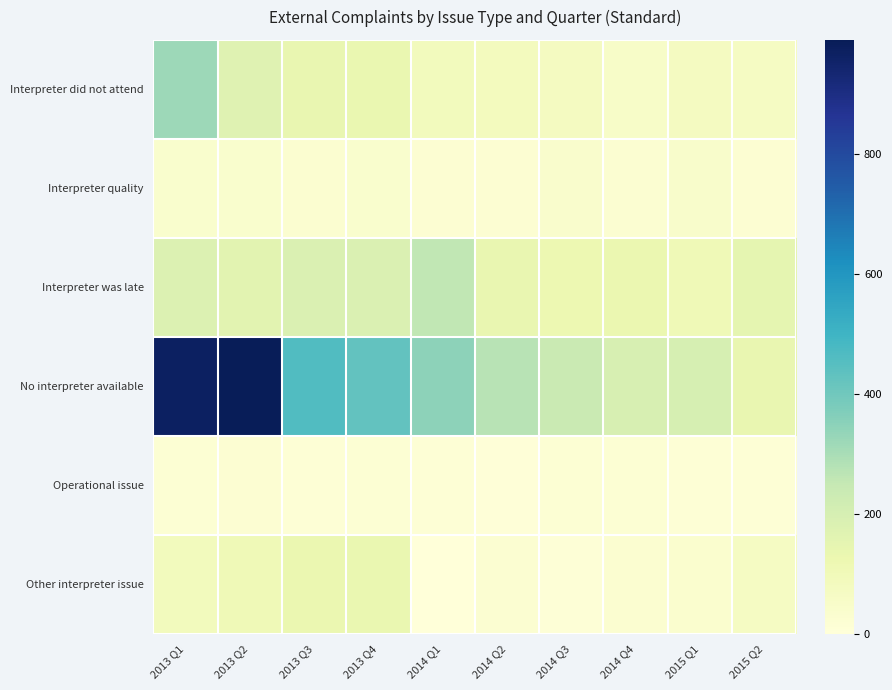

Which series has the largest total across all categories?

No interpreter available